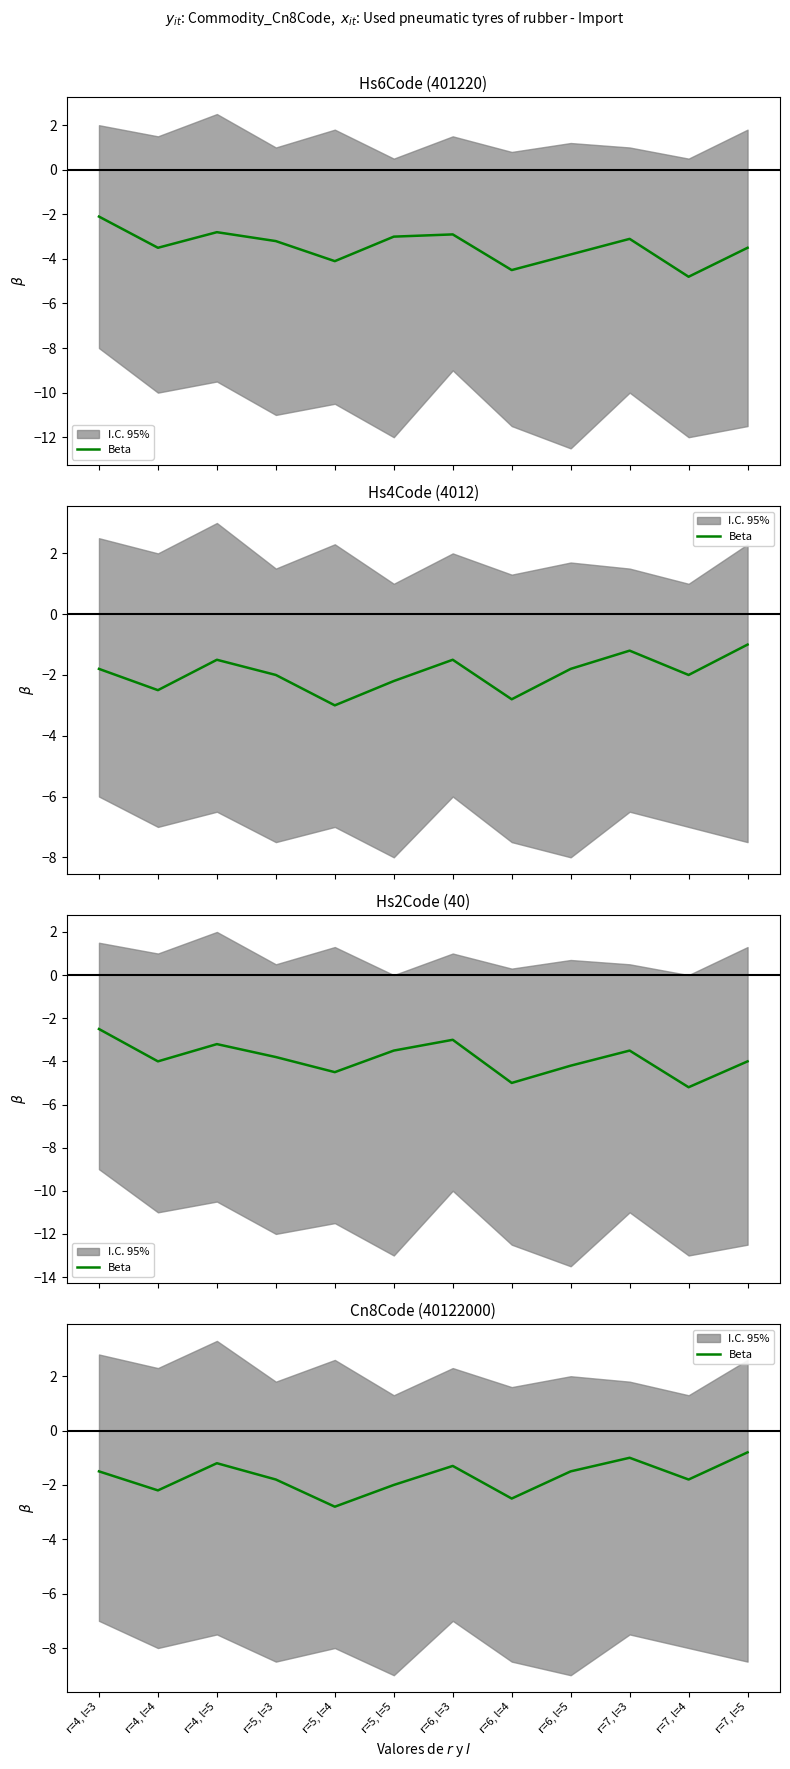

What is the value of the 5th point from the left?

-2.8